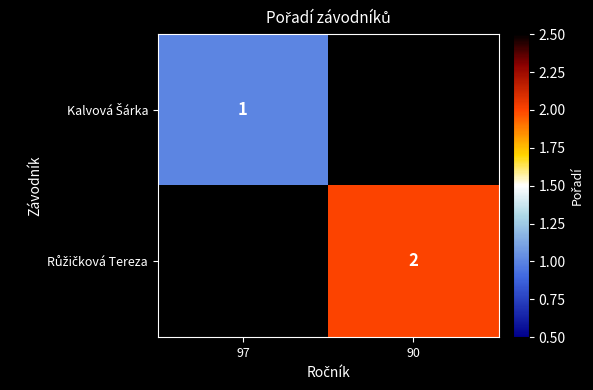

Between 97 and 90, which is larger?

90